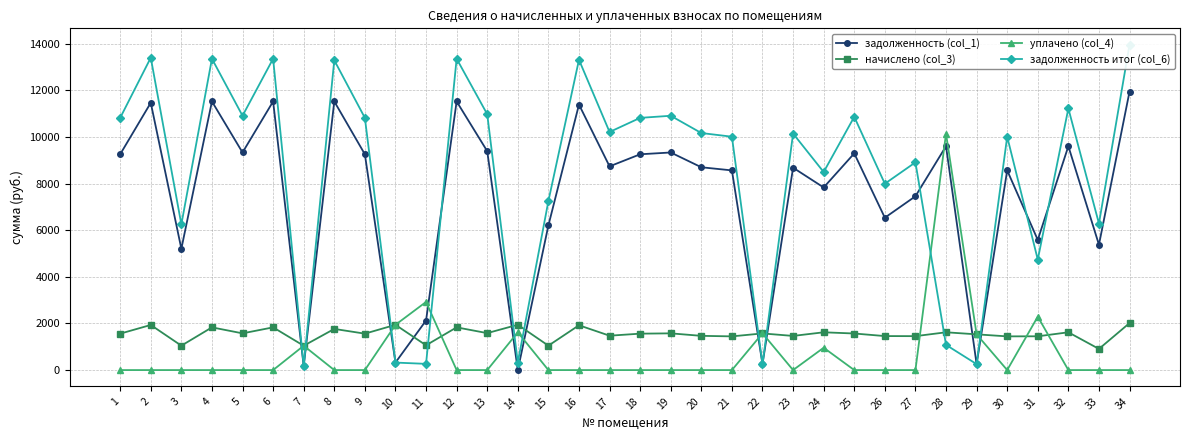

True or false: уплачено (col_4) has more than 0 interior local peaks.

True